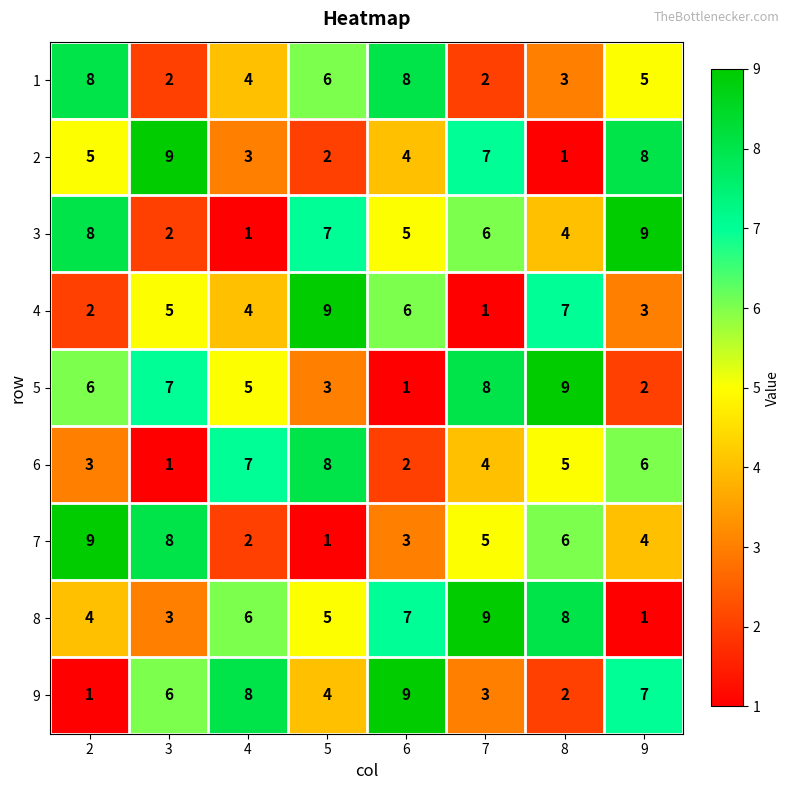

What is the sum of all 5 values?

41